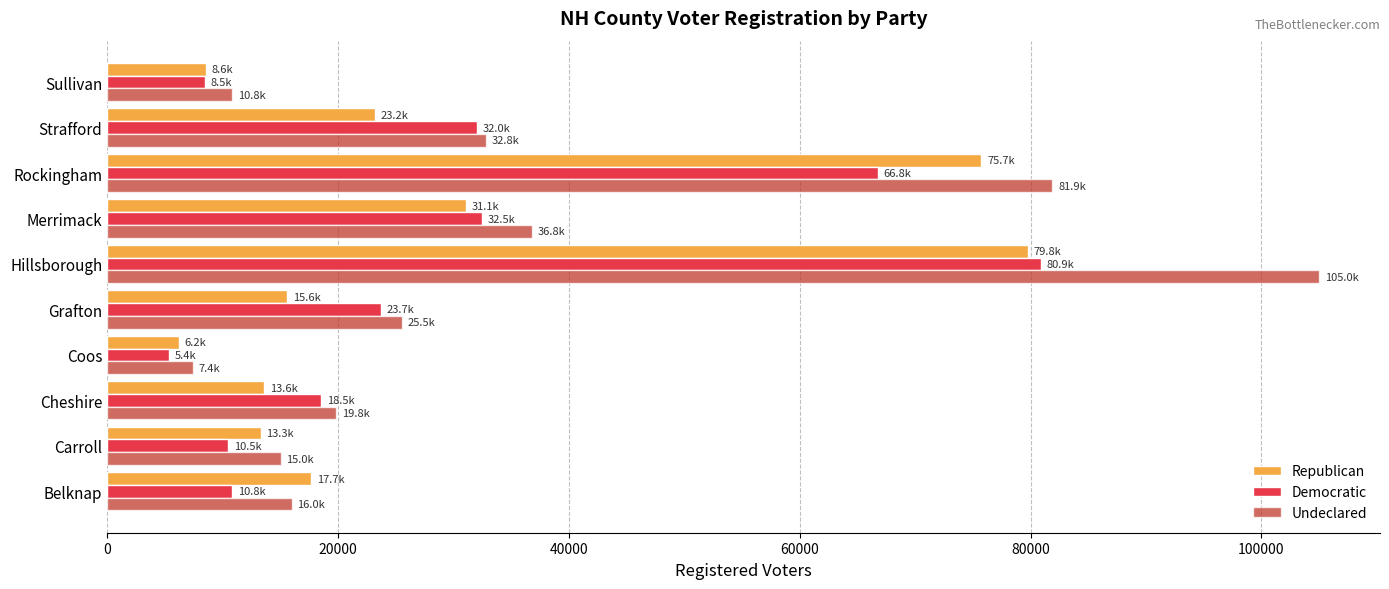

Is it true that Undeclared equals 12621 at Coos?

False